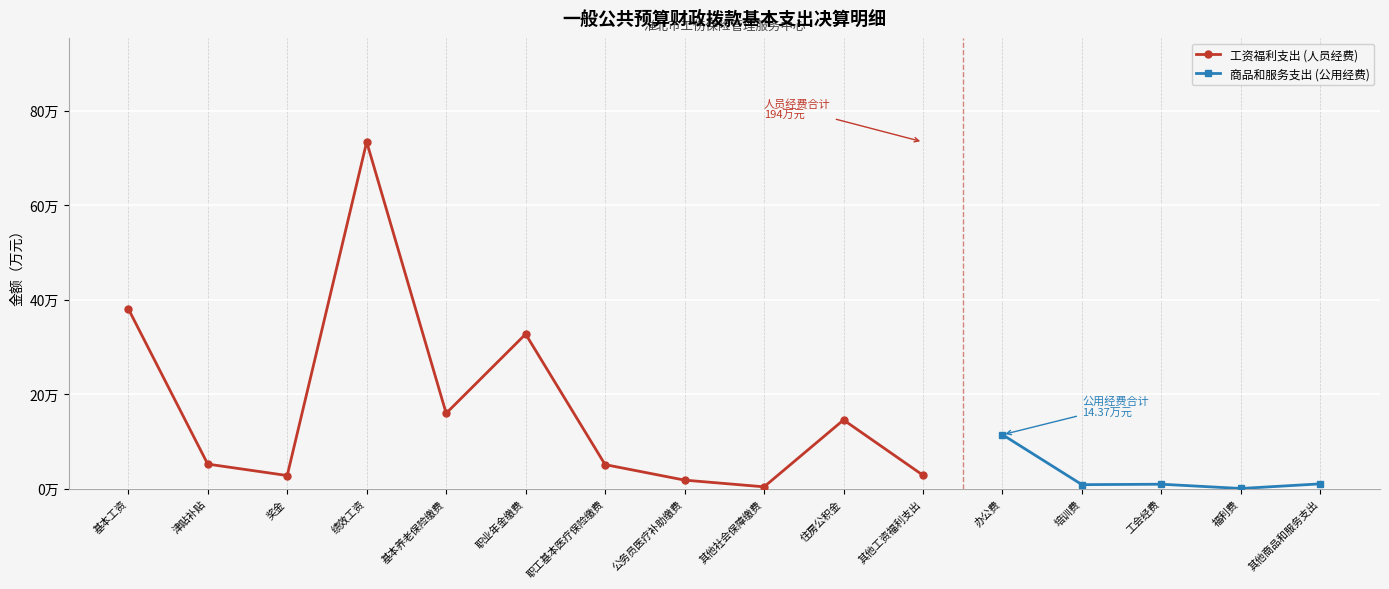

At which label is the value closest to 36?

基本工资